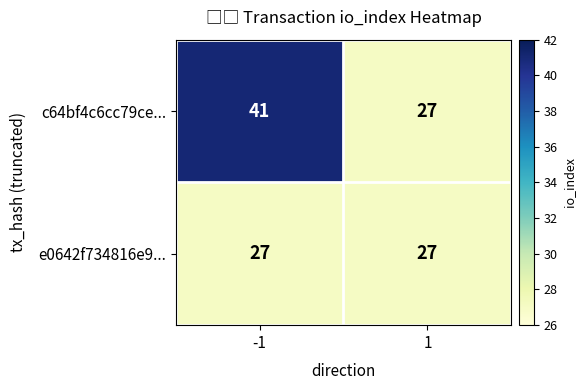

What is the lowest value of the e0642f734816e9... series?

27